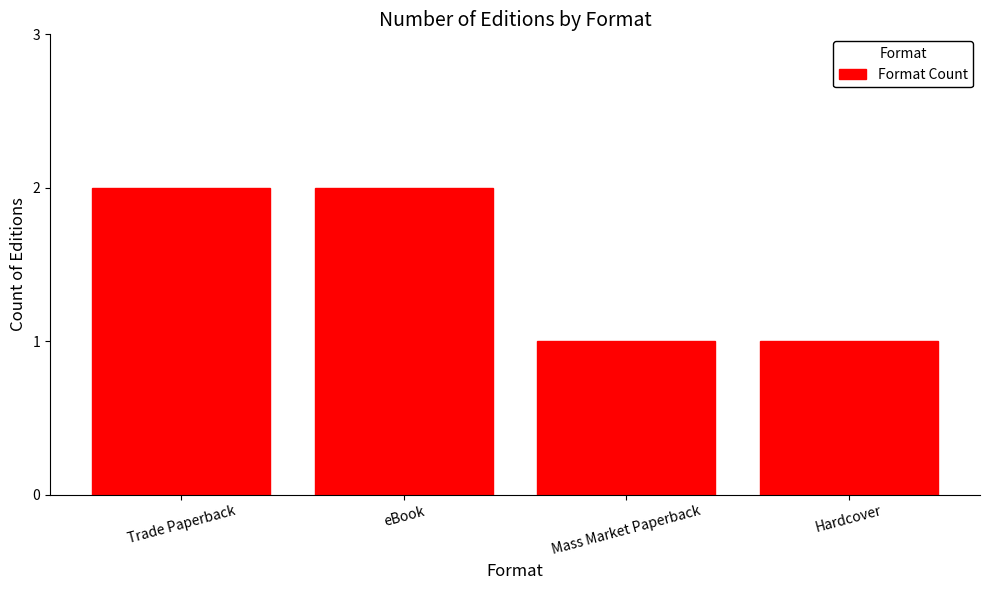

What position from the left is Trade Paperback?

1